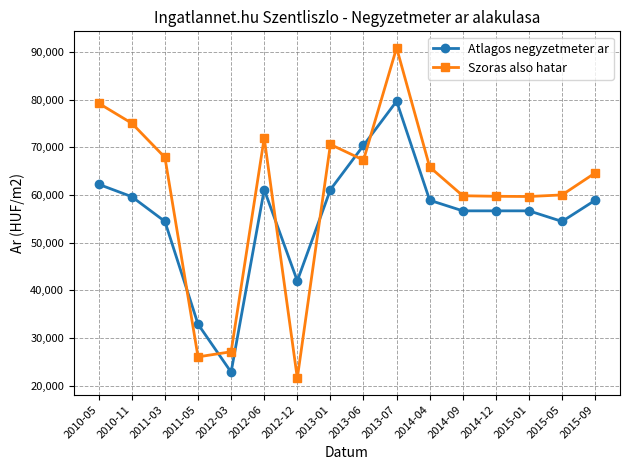

Between 2012-03 and 2015-05, which series saw the biggest shift?

Szoras also hatar